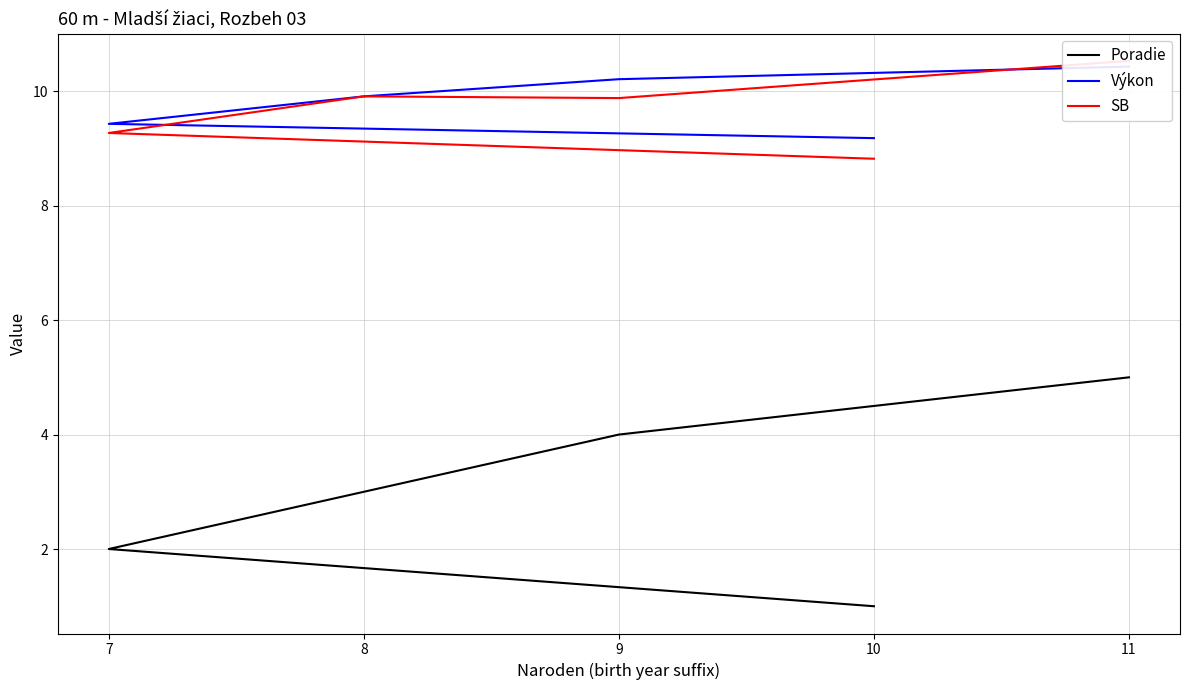

Reading right to left, what are all the values shown in this chart?

Poradie: 11=5.0	9=4.0	8=3.0	7=2.0	10=1.0
Výkon: 11=10.4	9=10.2	8=9.9	7=9.4	10=9.2
SB: 11=10.5	9=9.9	8=9.9	7=9.3	10=8.8